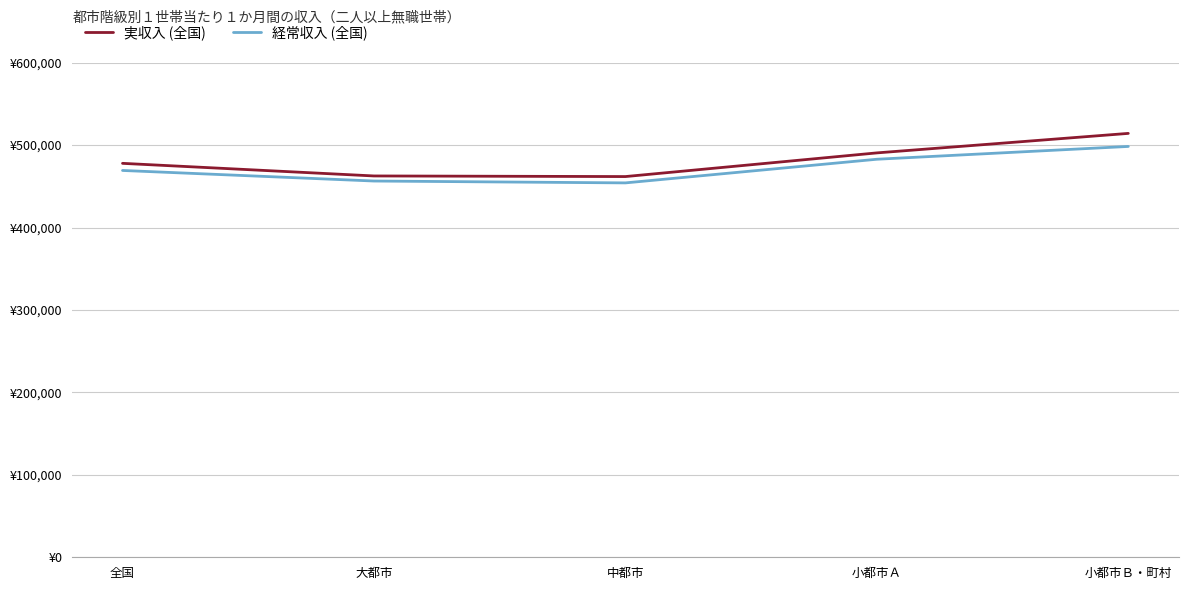

Which series has the widest spread of values?

実収入 (全国)